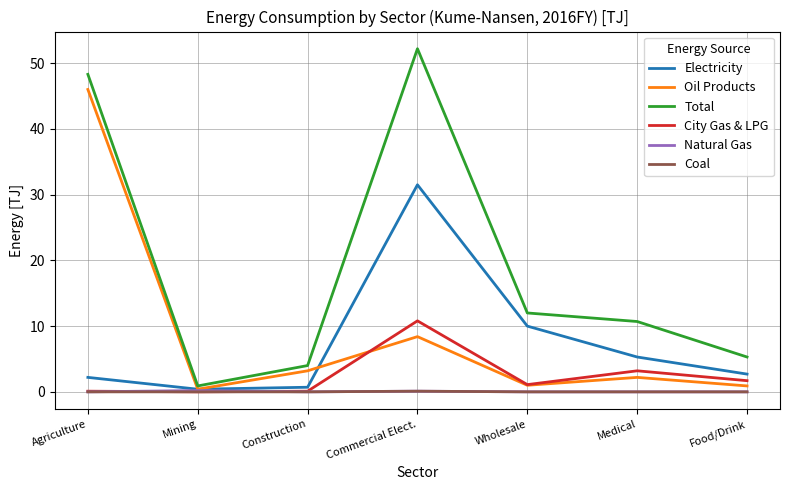

Where is Total nearest to the value 26?

Wholesale